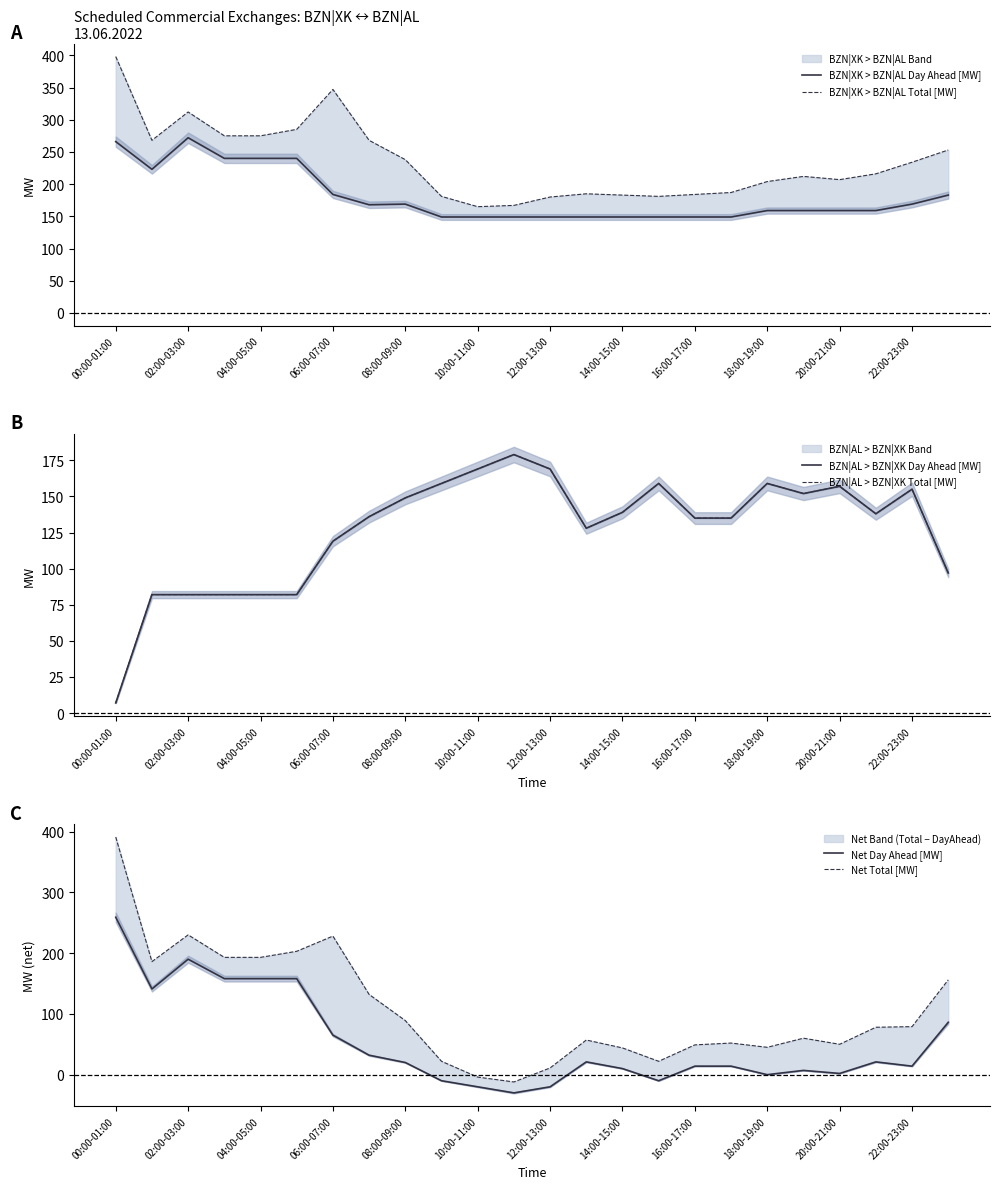

True or false: Net Total [MW] and BZN|AL > BZN|XK Day Ahead [MW] intersect in this chart.

True